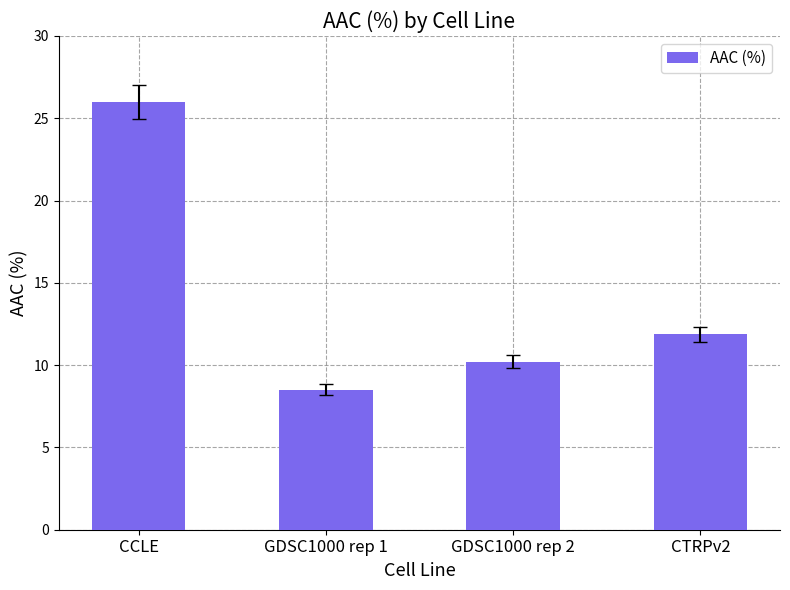

The chart shows a value of 14.7 at GDSC1000 rep 1. True or false?

False